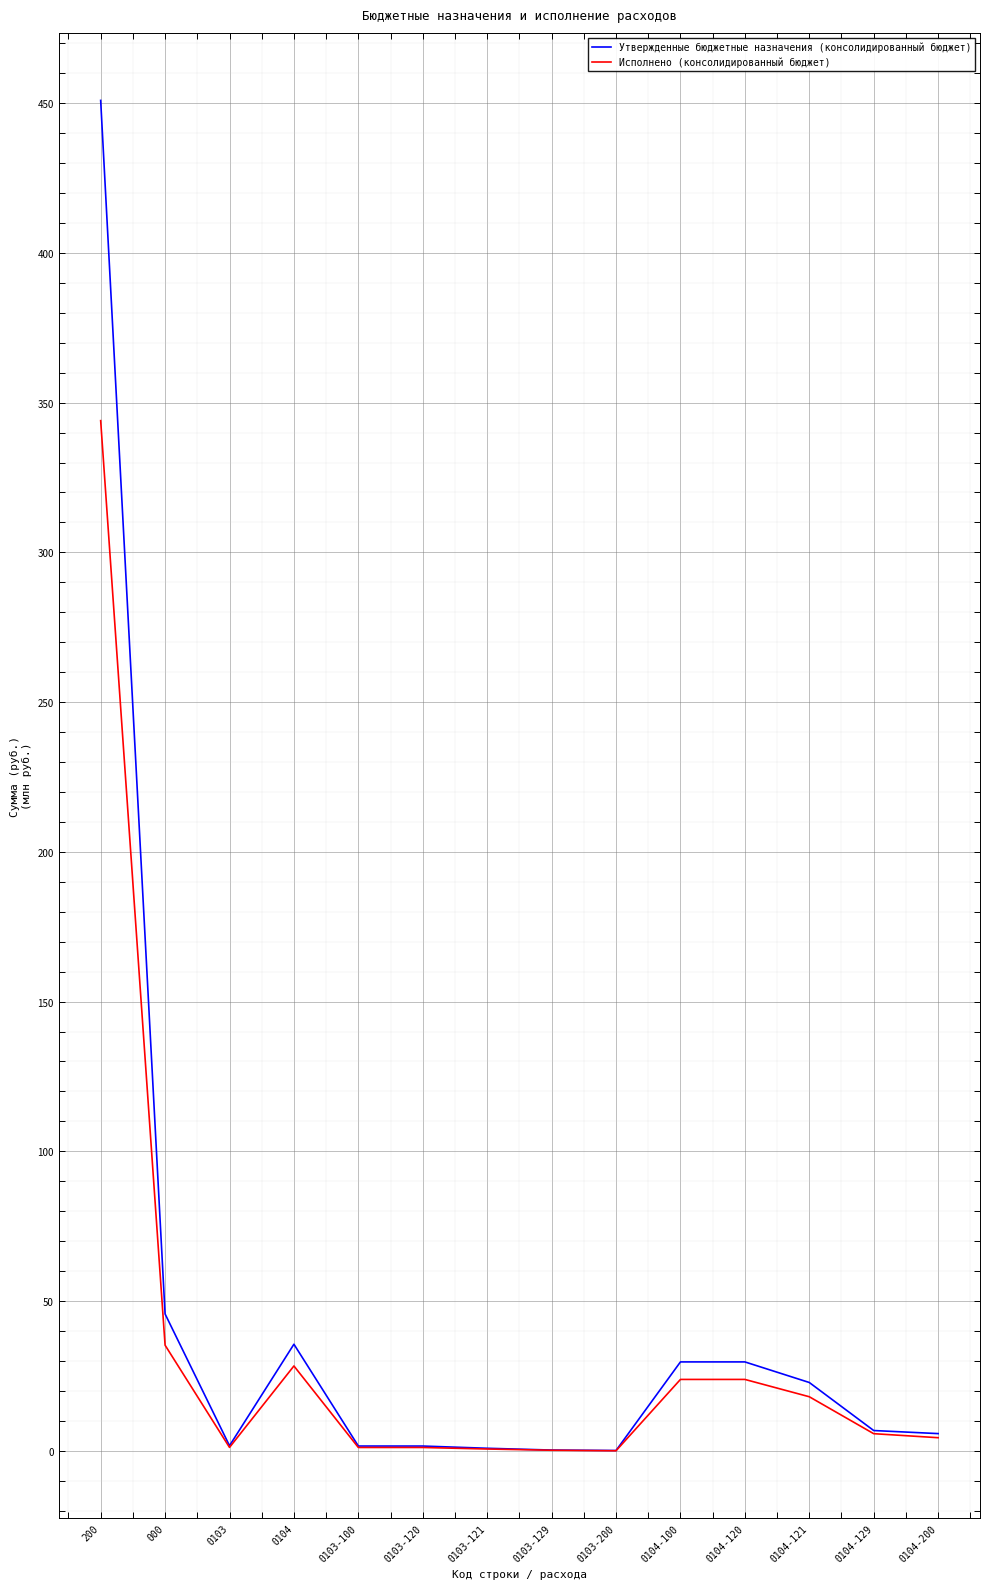

Is it true that Утвержденные бюджетные назначения (консолидированный бюджет) equals 1.6 at 0103-100?

True